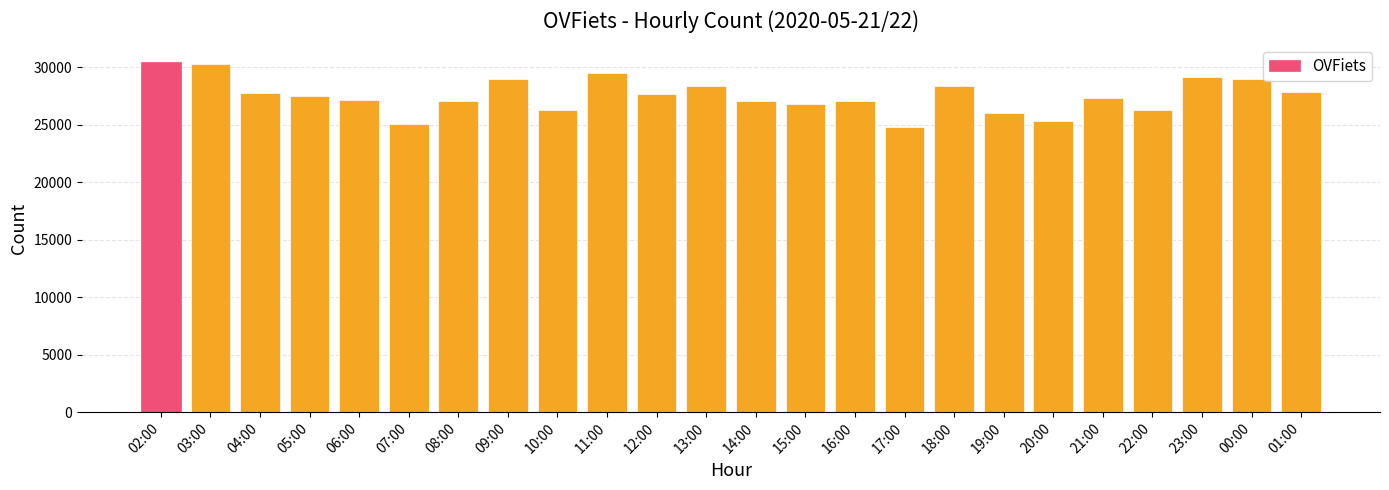

How many values are below 27512?

12